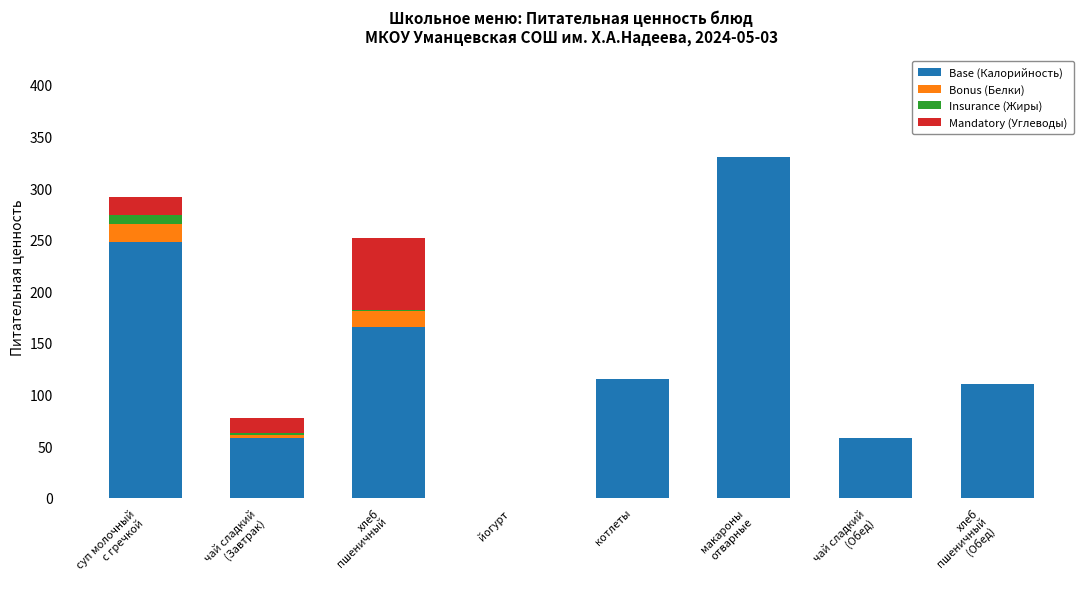

What position from the right is хлеб
пшеничный?

6